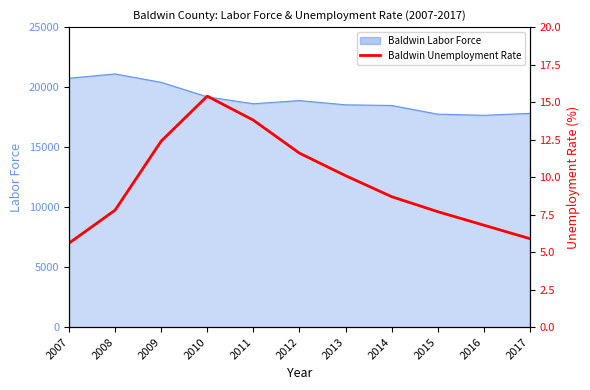

Which category has the lowest value across all series?

2007